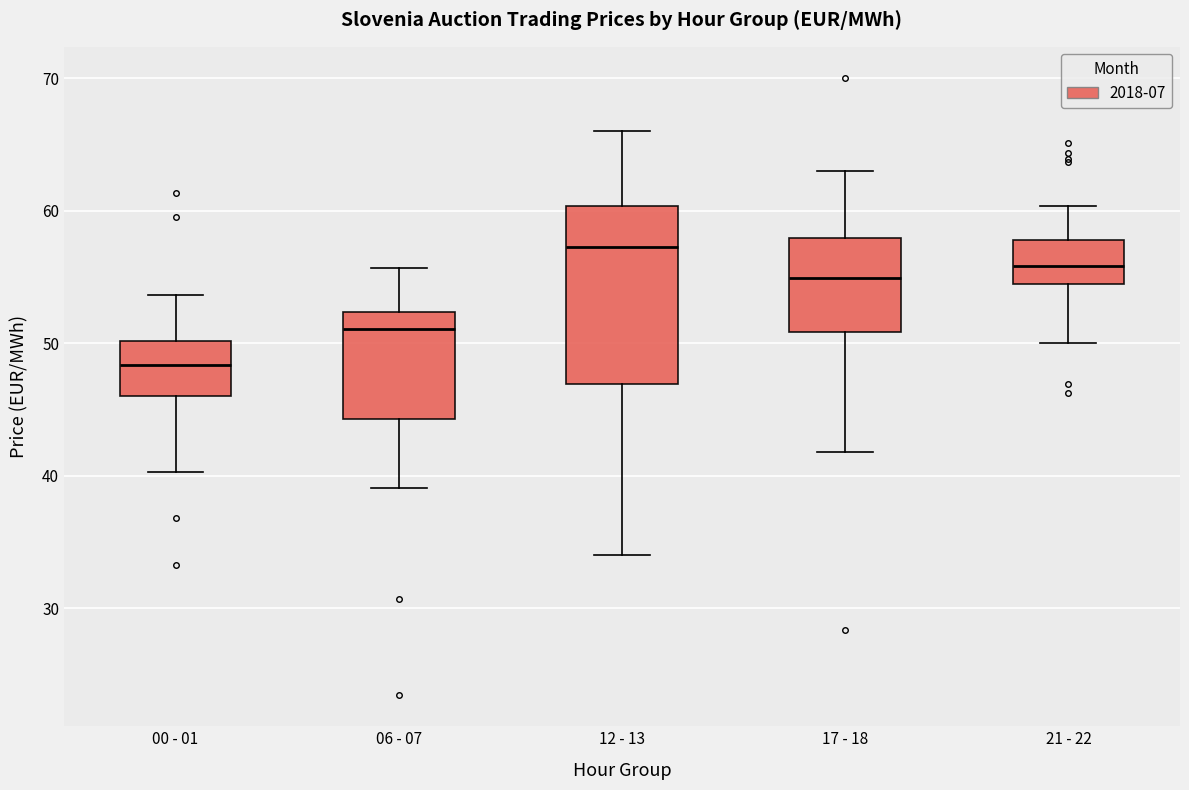

Which box is the tallest, from its lower edge to its upper edge?

12 - 13